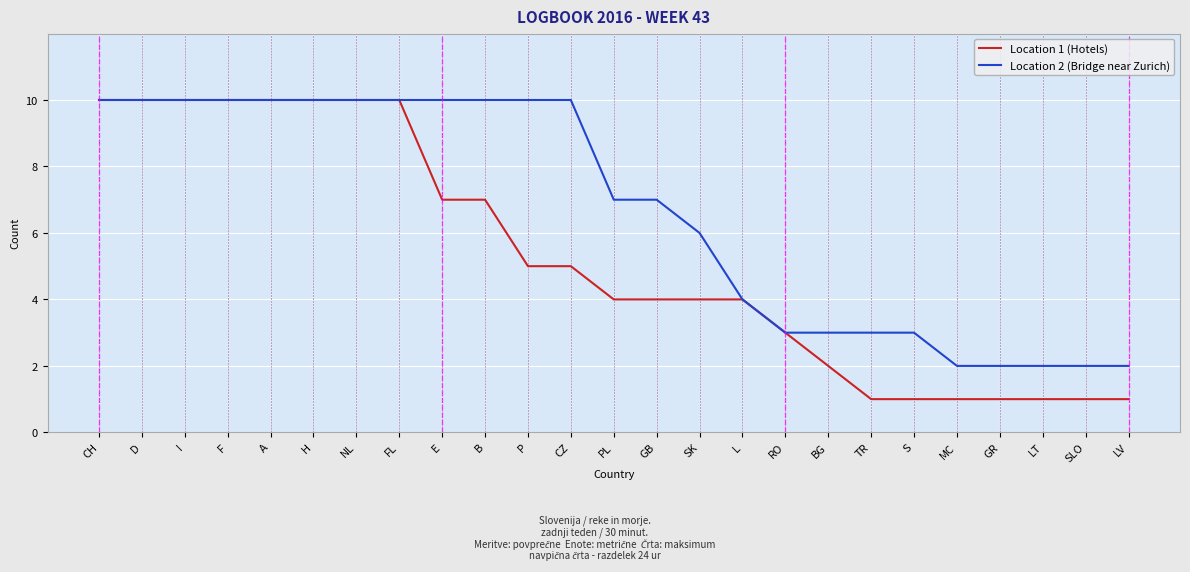

Is it true that Location 2 (Bridge near Zurich) equals 10 at SK?

False